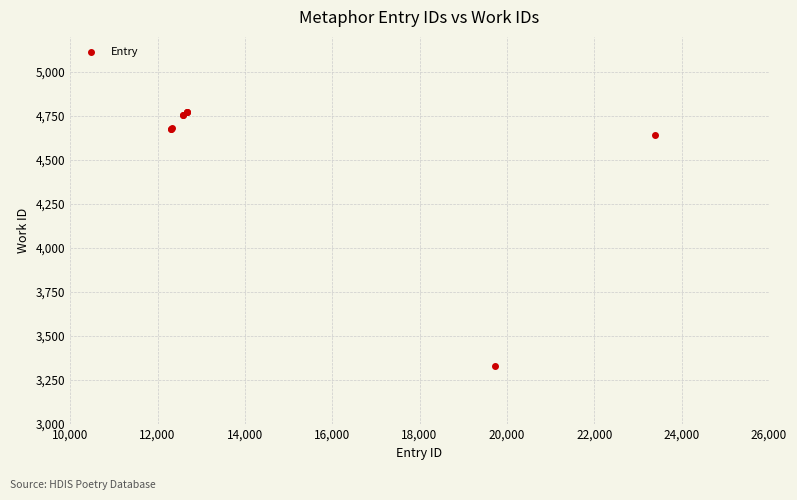

What Y value in the scatter plot is closest to 4051?

4643